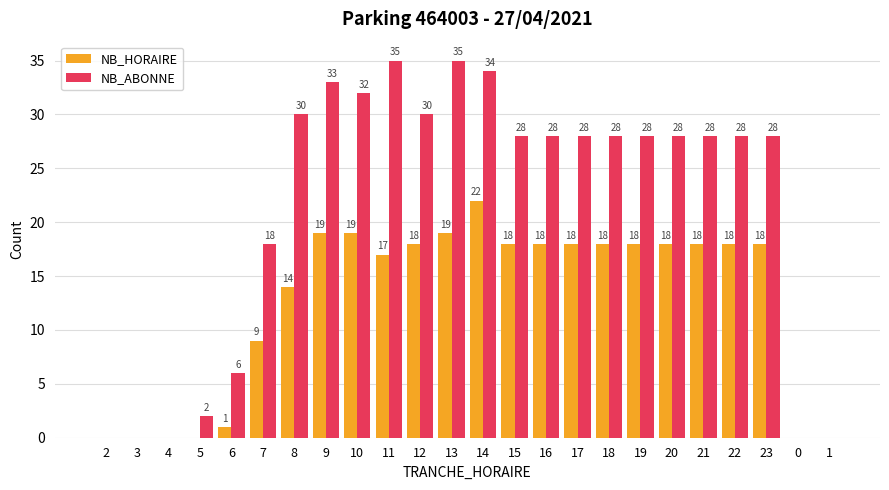

What is the sum of all NB_ABONNE values?

507